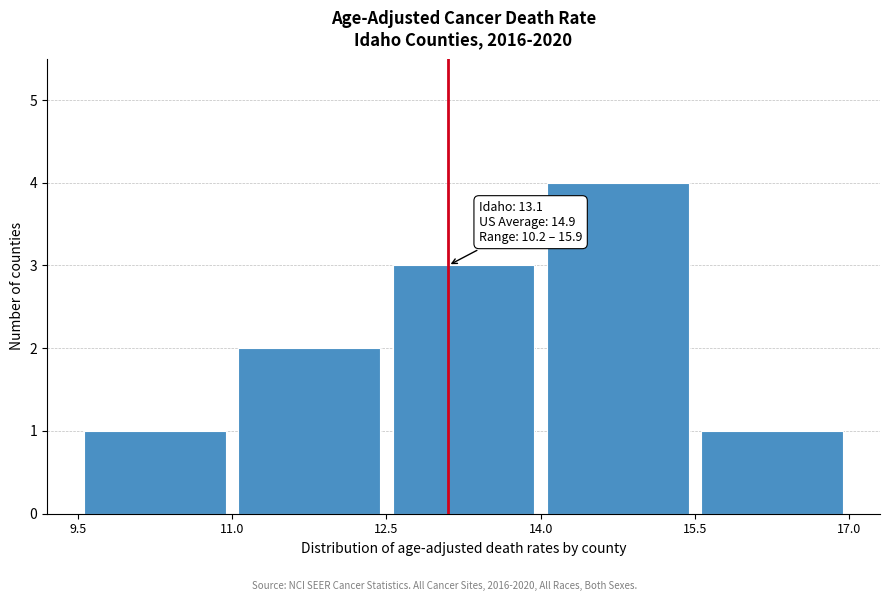

Over which range of the x-axis is the bar tallest?

14.0 to 15.5